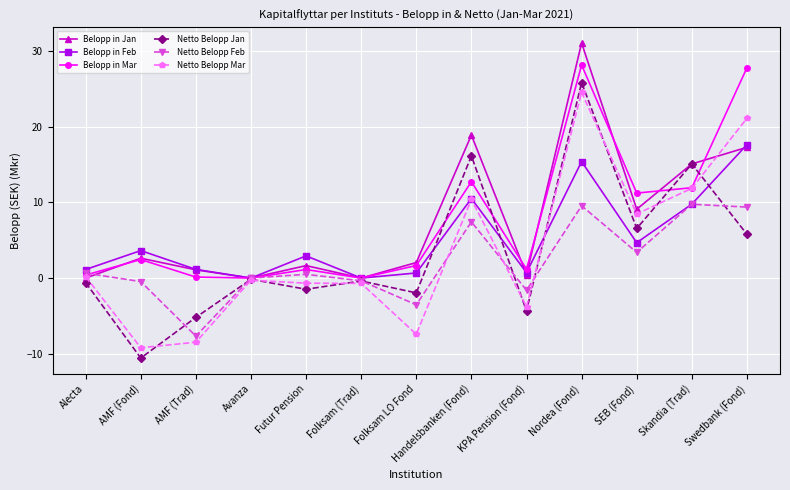

The value of Netto Belopp Feb at Skandia (Trad) is 9.8. True or false?

True